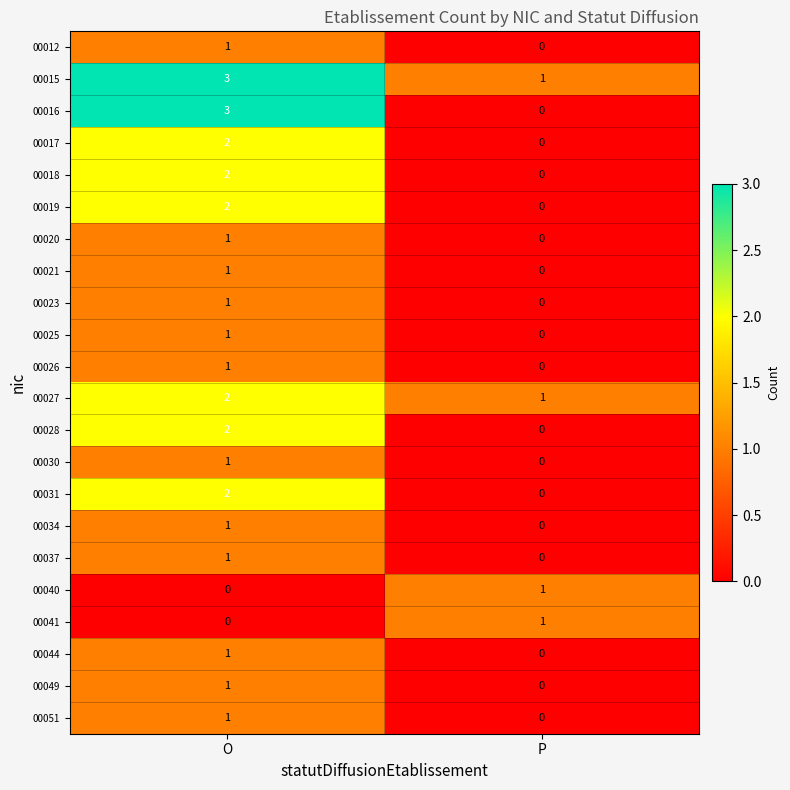

The 00027 series shows 1 at P. True or false?

True